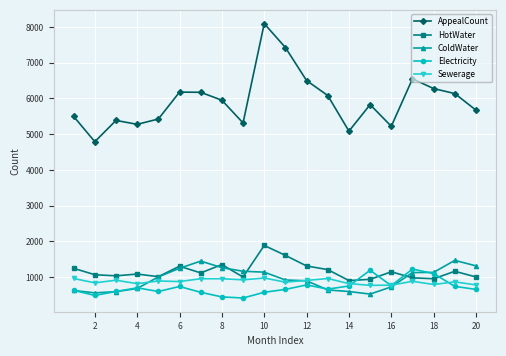

Which series has the largest total across all categories?

AppealCount